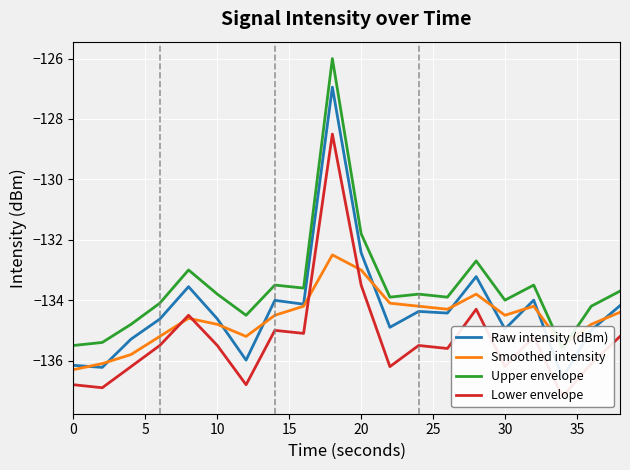

What is the difference between the maximum and minimum values in the Smoothed intensity series?

3.8